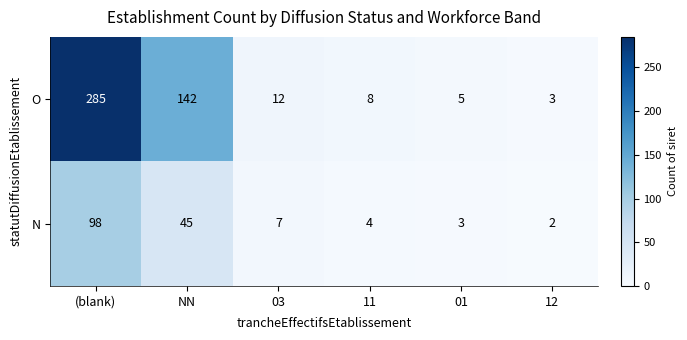

Count the number of categories in the chart.

6